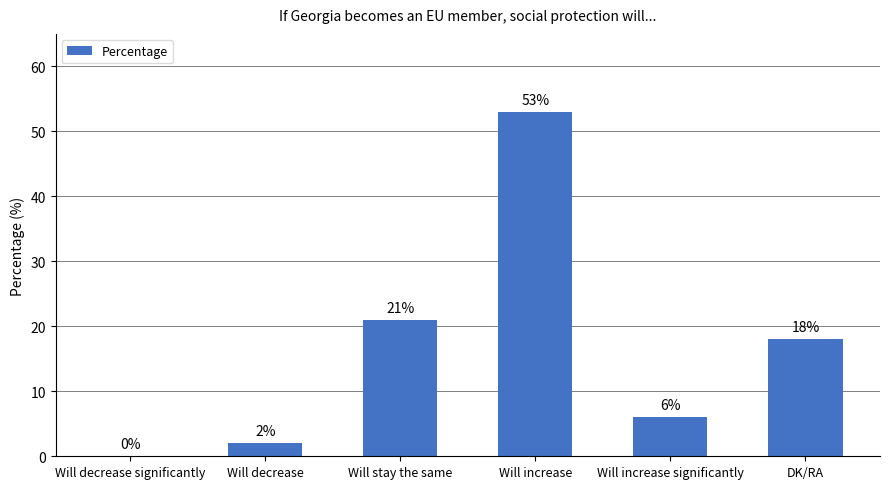

What is the greatest value displayed?

53